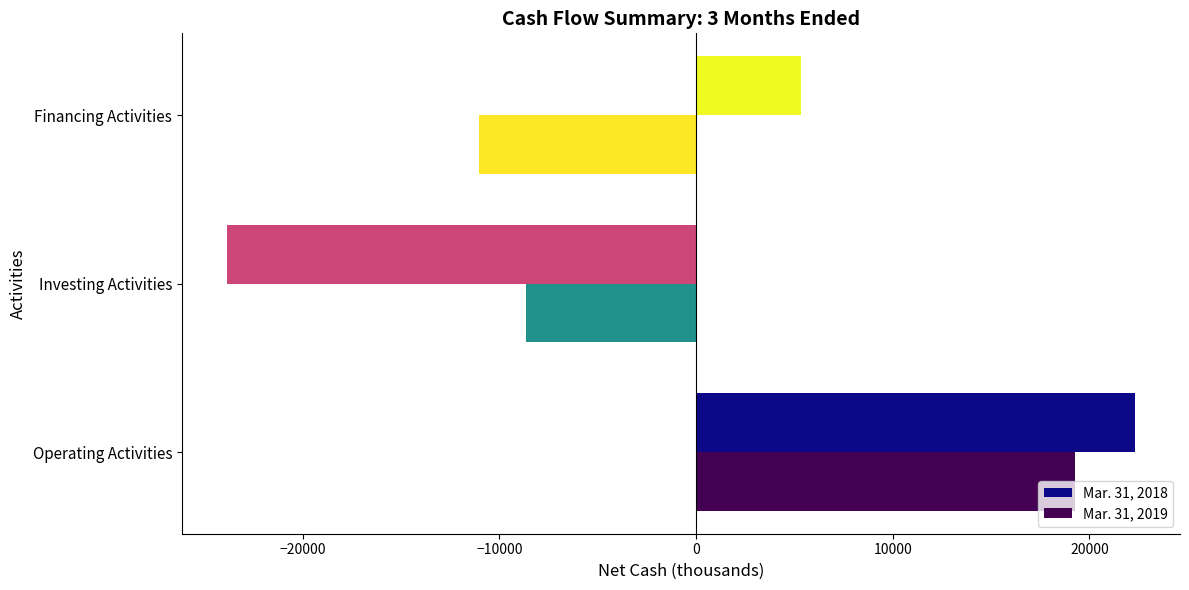

How many Mar. 31, 2018 values are between -23841 and 22301?

3